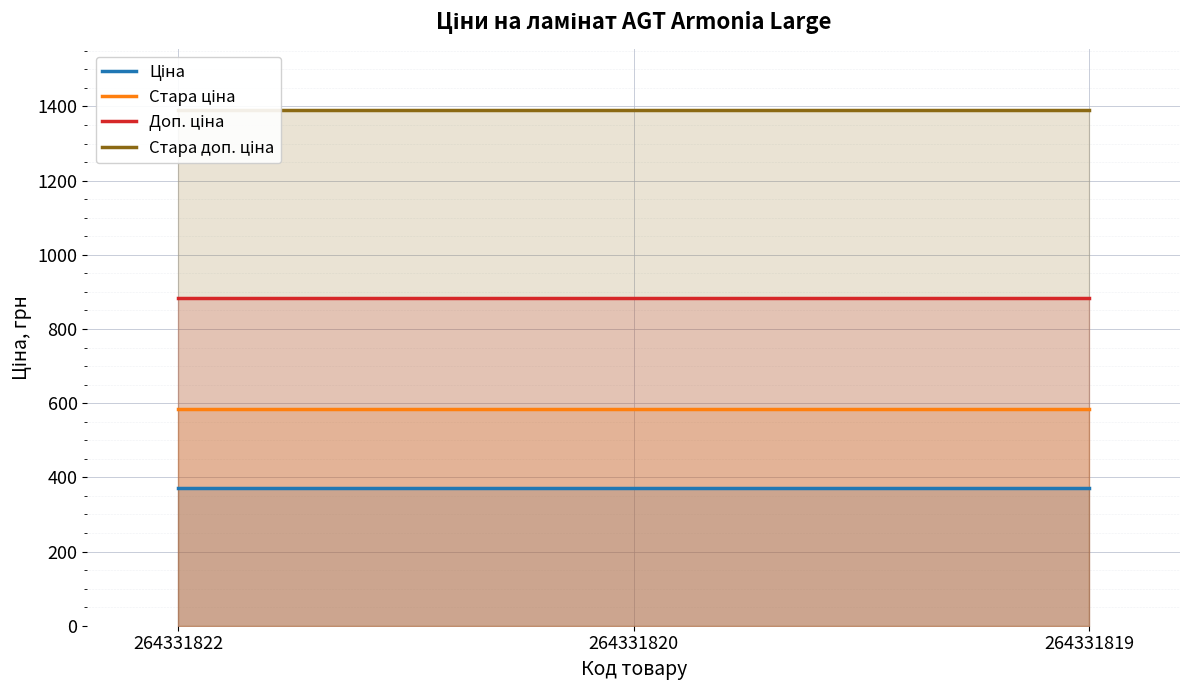

Which category has the lowest value across all series?

264331822